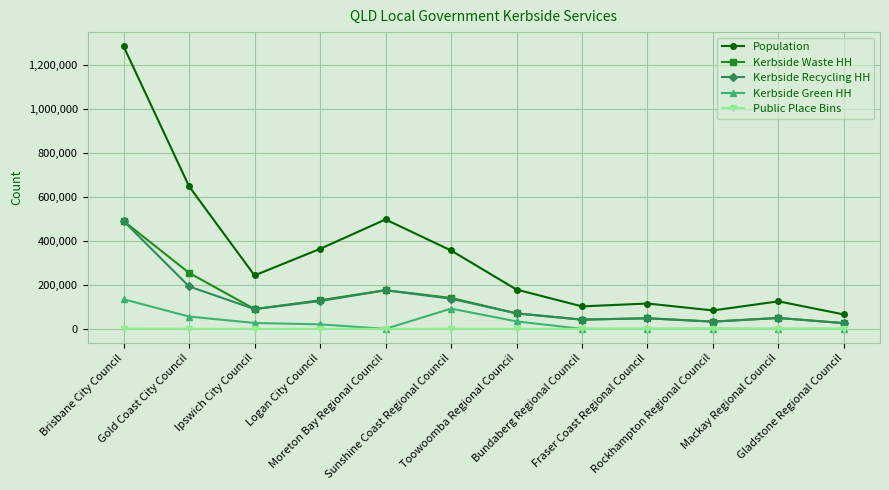

What is the difference between the Kerbside Waste HH values at Logan City Council and Fraser Coast Regional Council?

81411